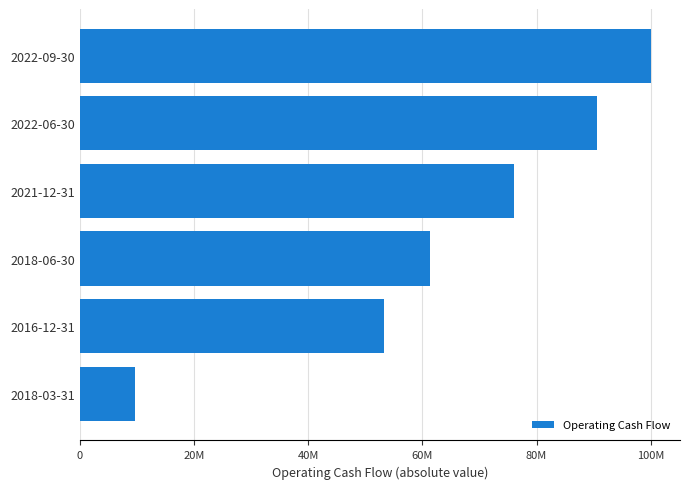

Does the chart contain any negative values?

No